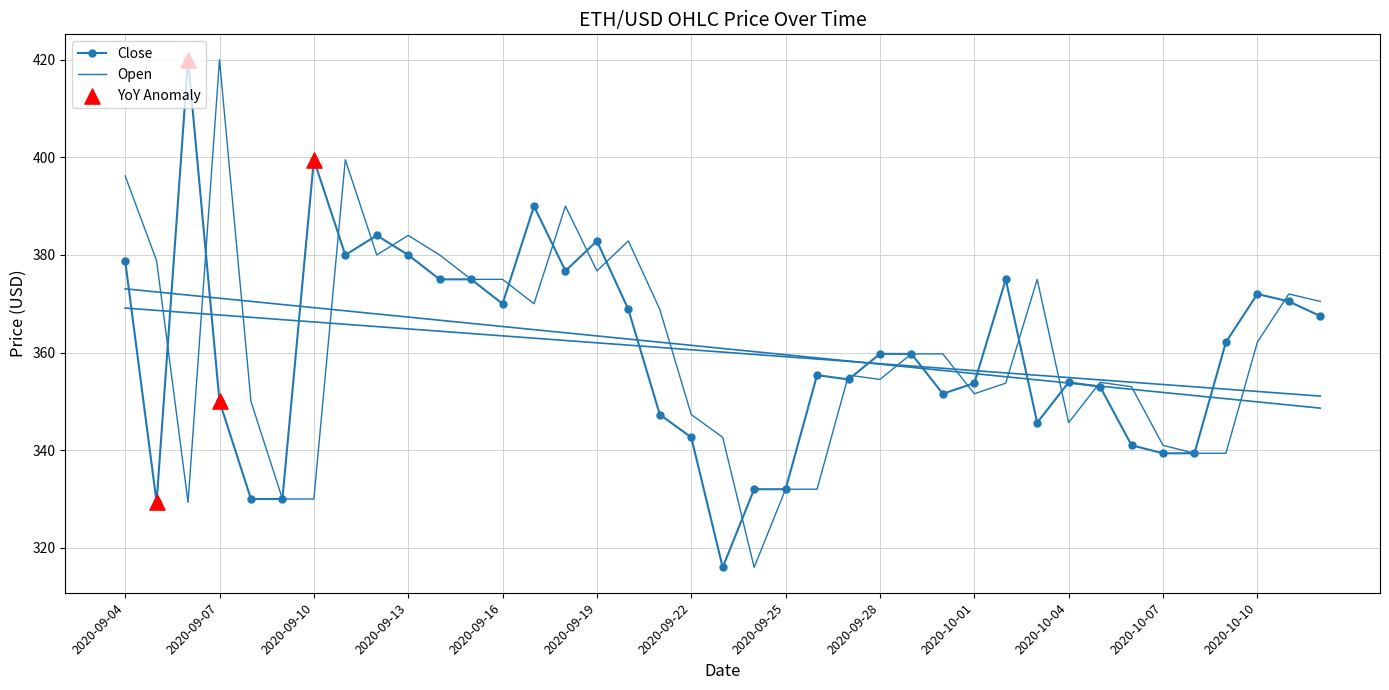

At which category is the sum across all series the highest?

2020-09-04